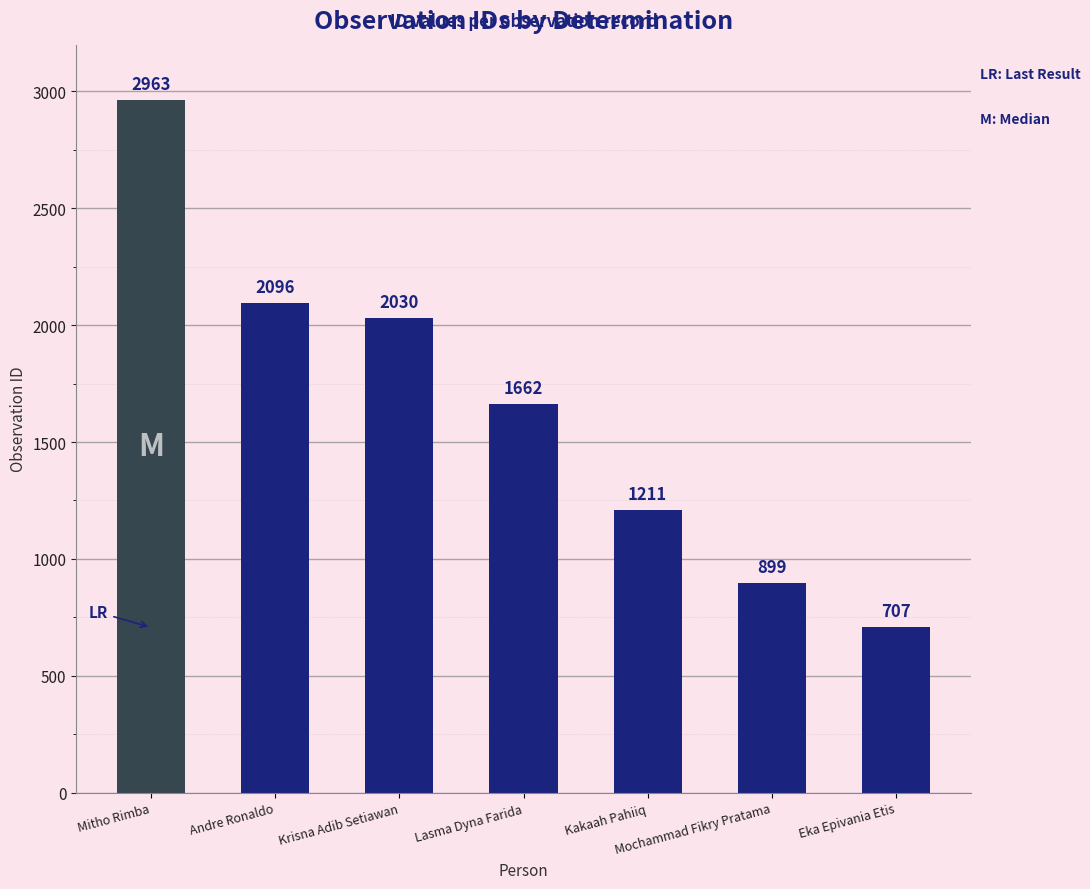

Does the chart contain any negative values?

No